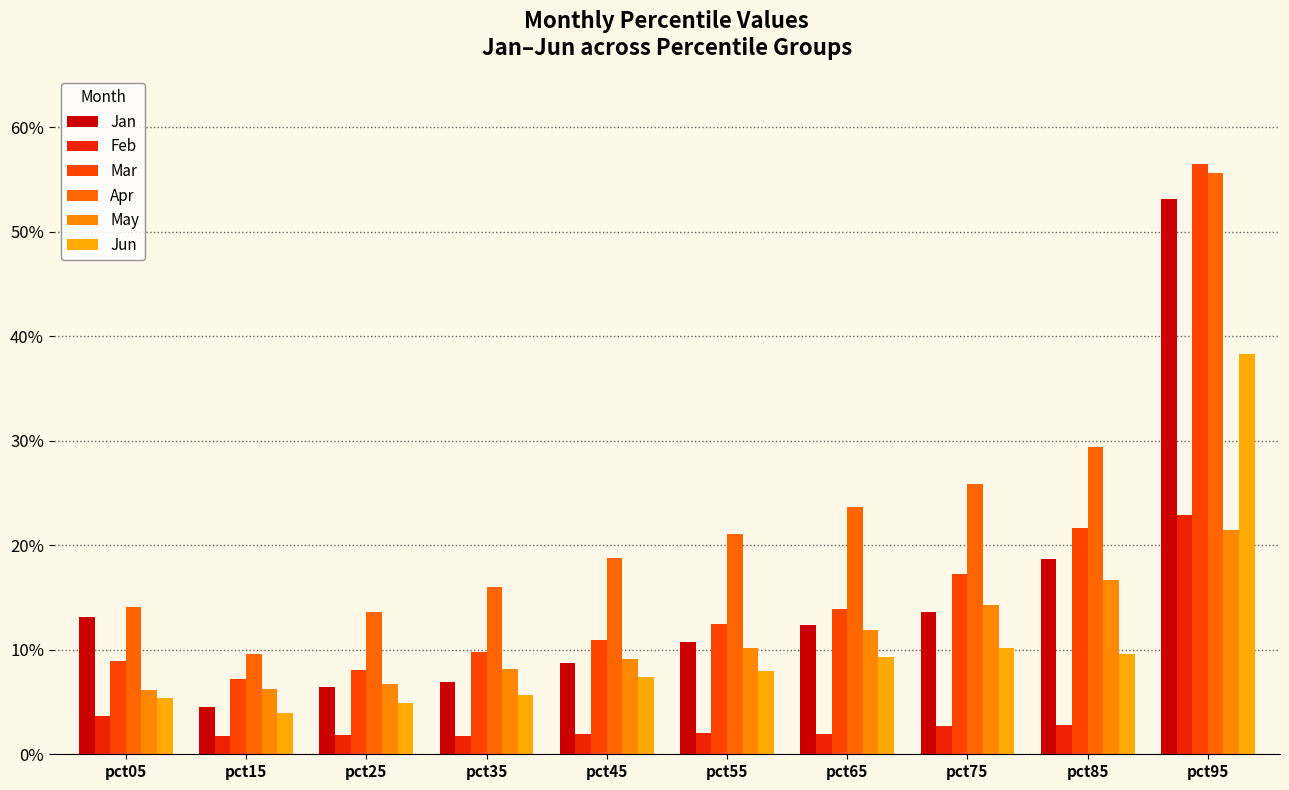

The value of Apr at pct45 is 0.2. True or false?

True